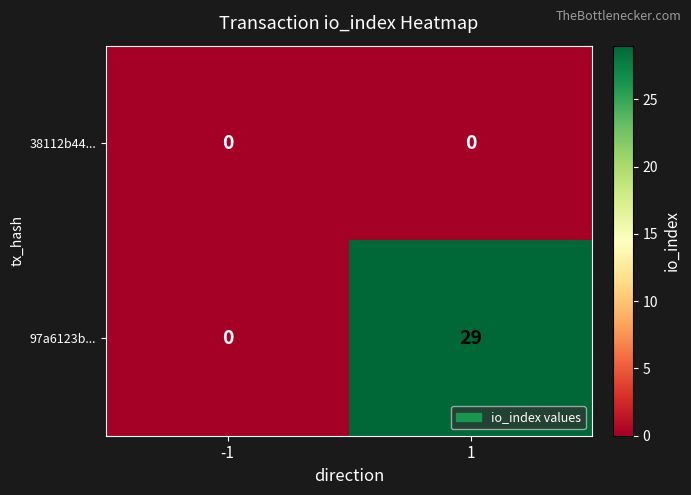

Which series has the largest total across all categories?

97a6123b...